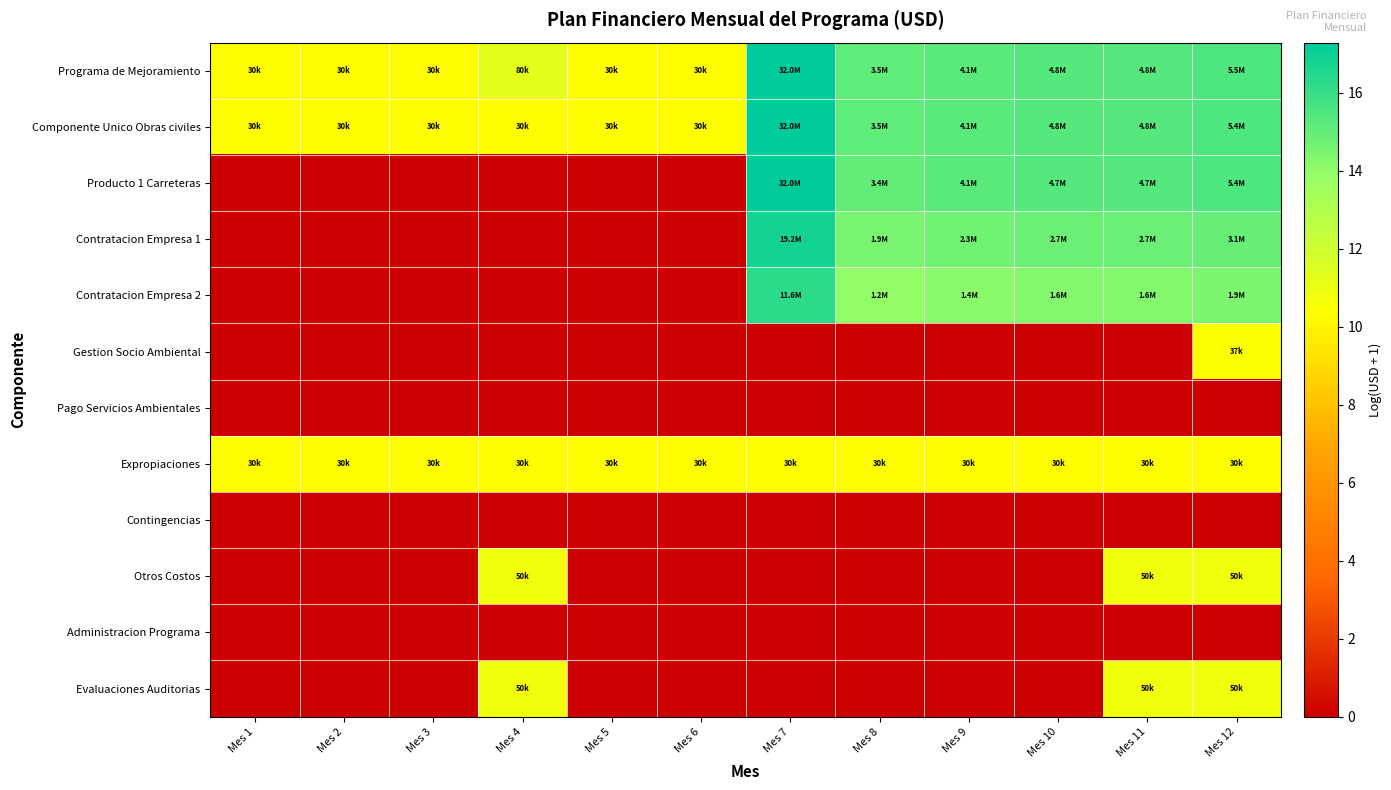

Between Mes 4 and Mes 12, which is larger?

Mes 12